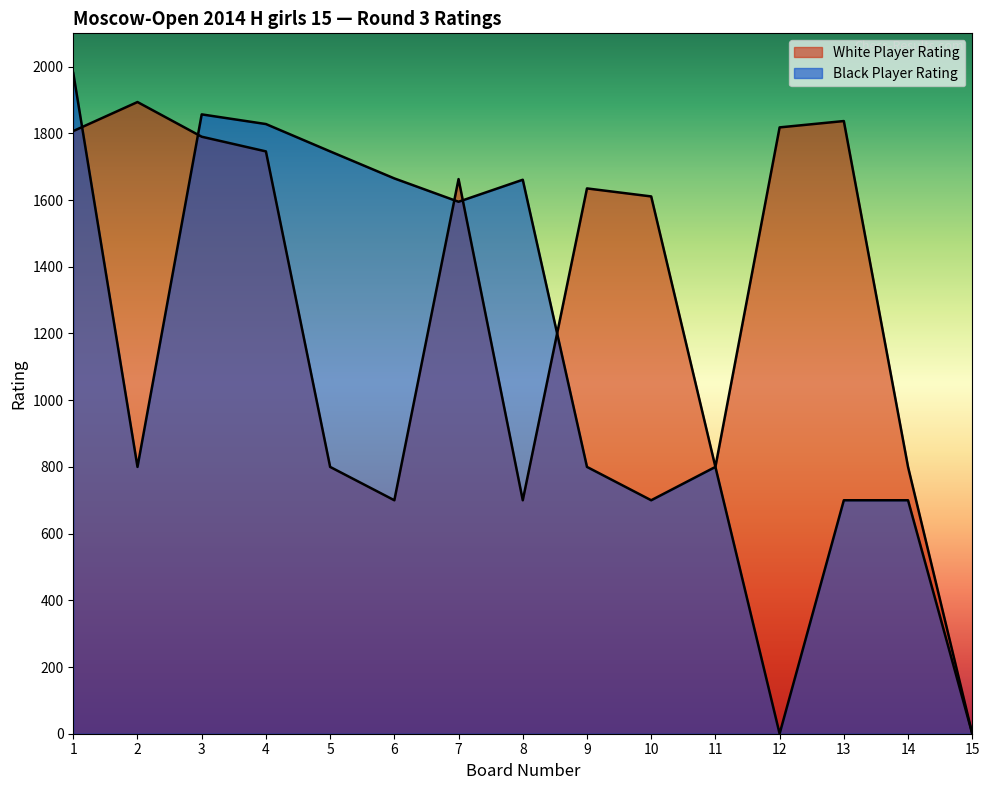

Between 1 and 2, which is larger?

2